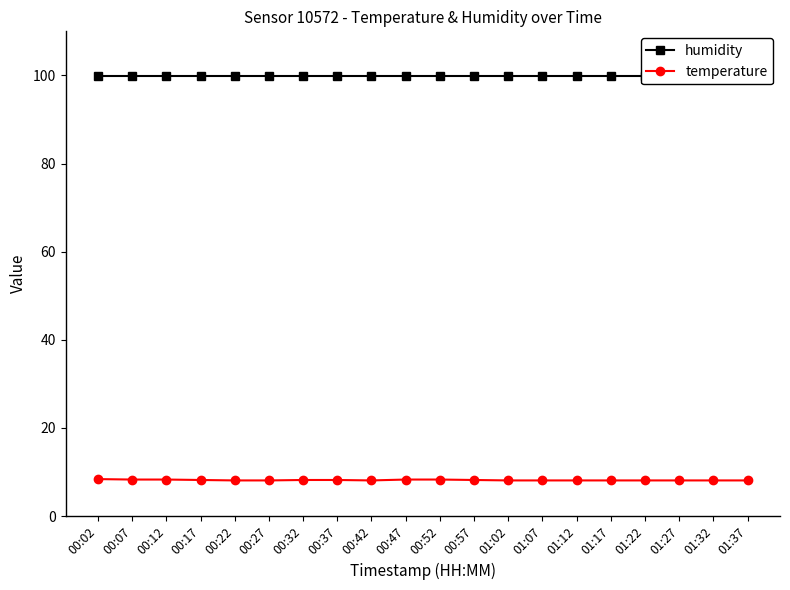

At 01:37, list the series in order from largest to smallest.

humidity, temperature